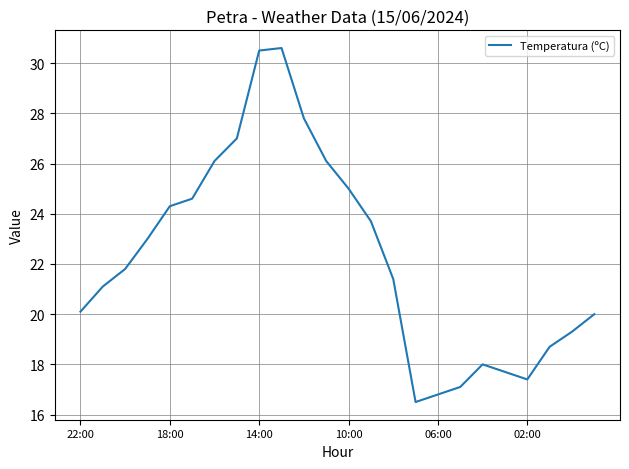

What is the greatest value displayed?

30.6